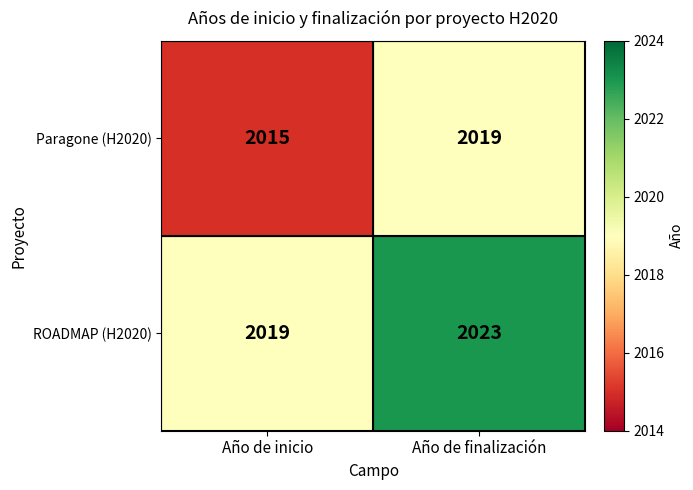

What is the difference between the maximum and minimum values in the ROADMAP (H2020) series?

4